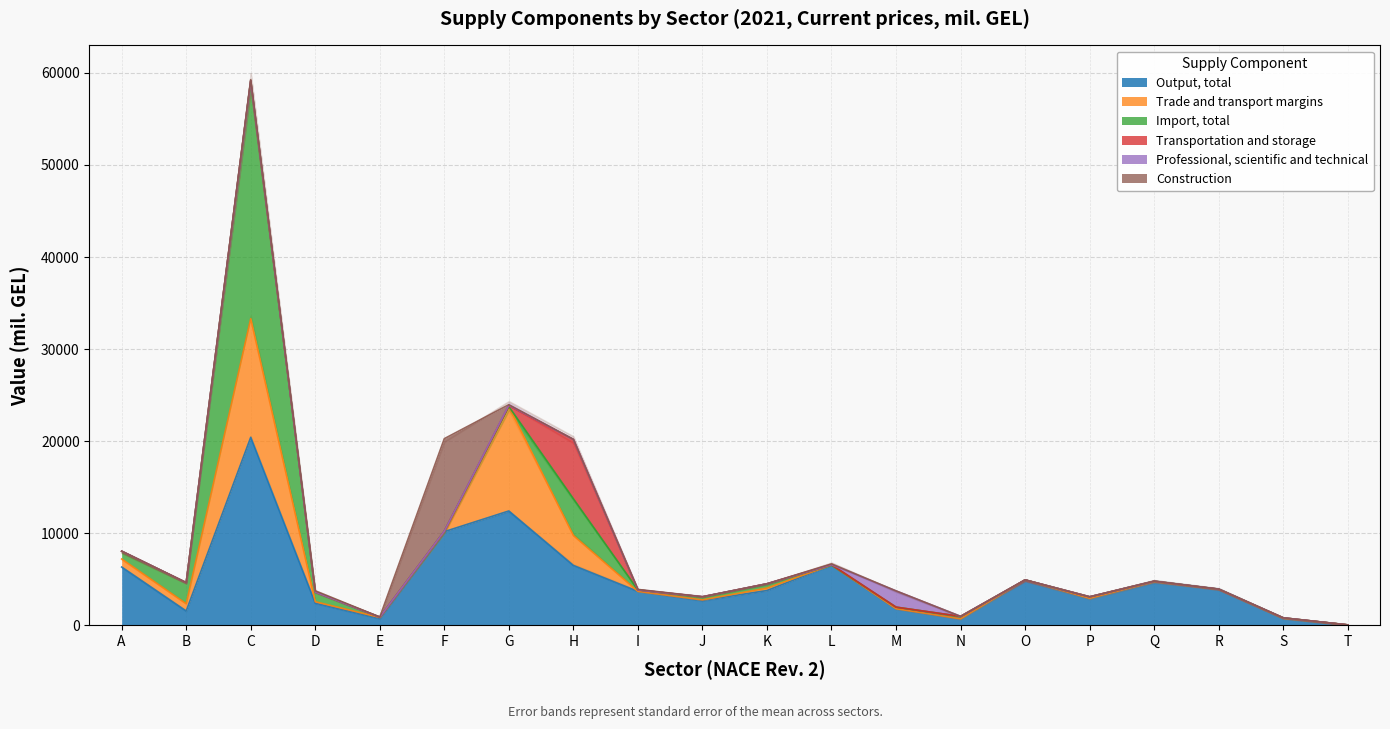

Where do Import, total and Professional, scientific and technical first cross each other?

F and G